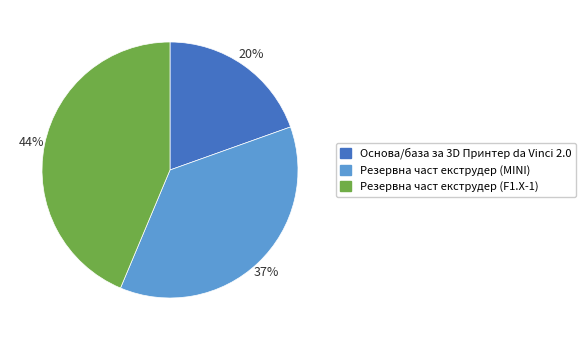

Which slice is the smallest?

Основа/база за 3D Принтер da Vinci 2.0